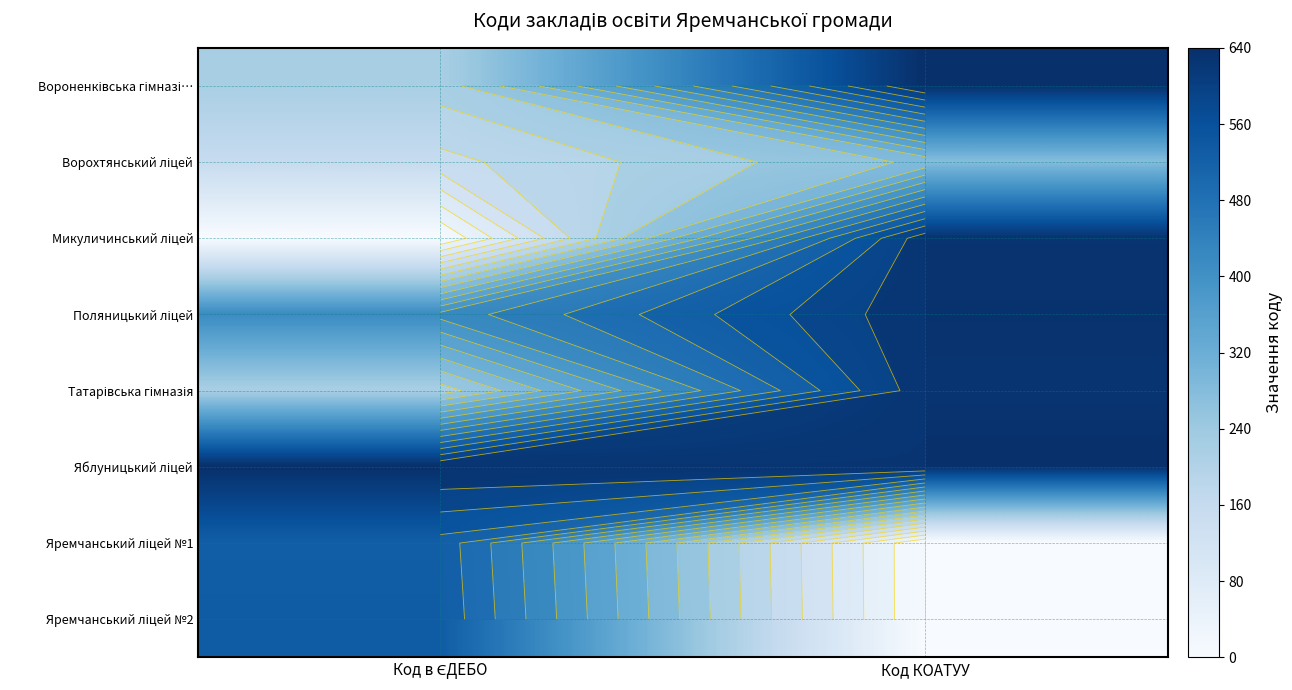

List the series in order of their peak value, highest first.

Вороненківська гімназі…, Яблуницький ліцей, Поляницький ліцей, Микуличинський ліцей, Татарівська гімназія, Яремчанський ліцей №2, Яремчанський ліцей №1, Ворохтянський ліцей